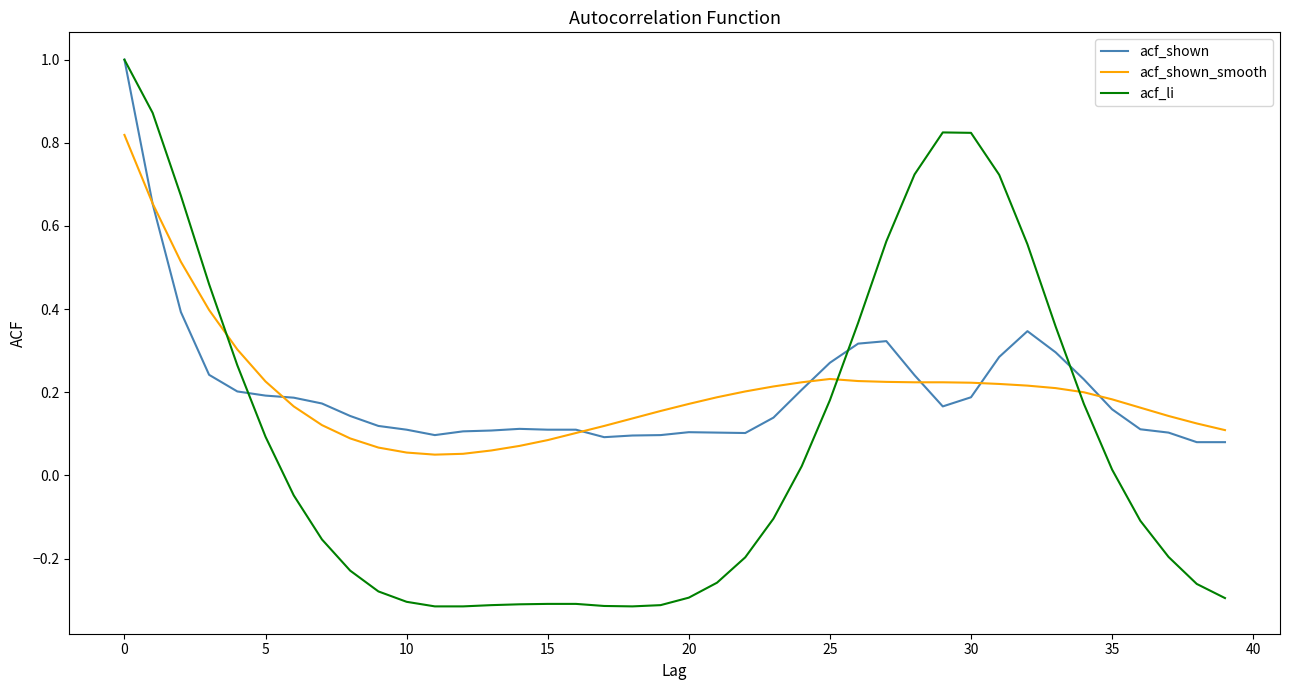

Which series has the widest spread of values?

acf_li